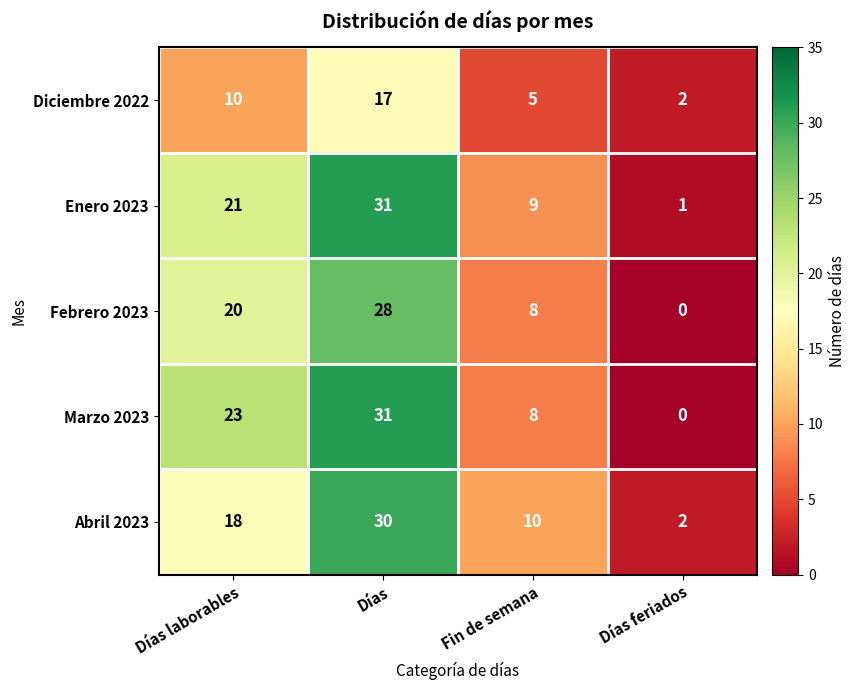

Reading left to right, list all the values displayed in this chart.

Diciembre 2022: Días laborables=10	Días=17	Fin de semana=5	Días feriados=2
Enero 2023: Días laborables=21	Días=31	Fin de semana=9	Días feriados=1
Febrero 2023: Días laborables=20	Días=28	Fin de semana=8	Días feriados=0
Marzo 2023: Días laborables=23	Días=31	Fin de semana=8	Días feriados=0
Abril 2023: Días laborables=18	Días=30	Fin de semana=10	Días feriados=2